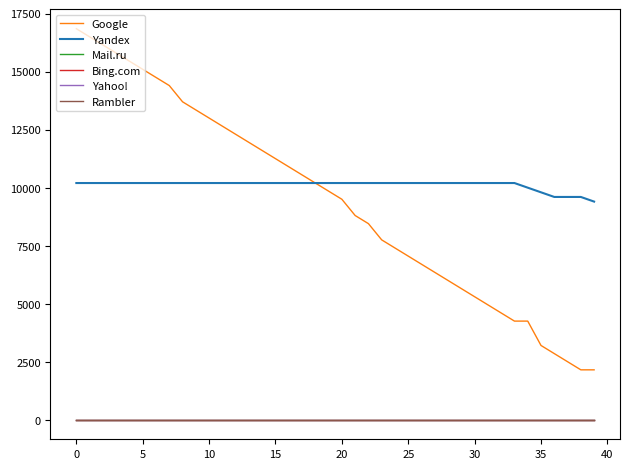

True or false: Rambler has more than 2 points higher than both neighbors.

False